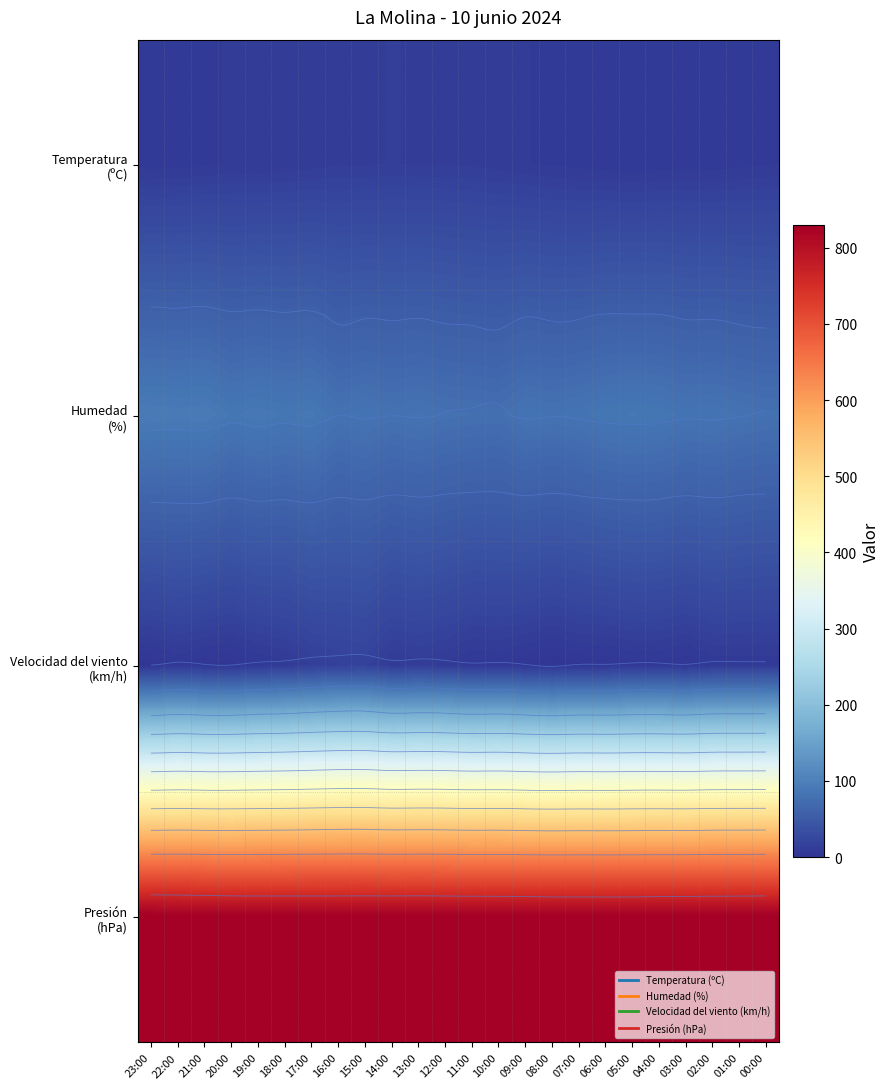

What is the average value of the Temperatura (ºC) series?

9.9